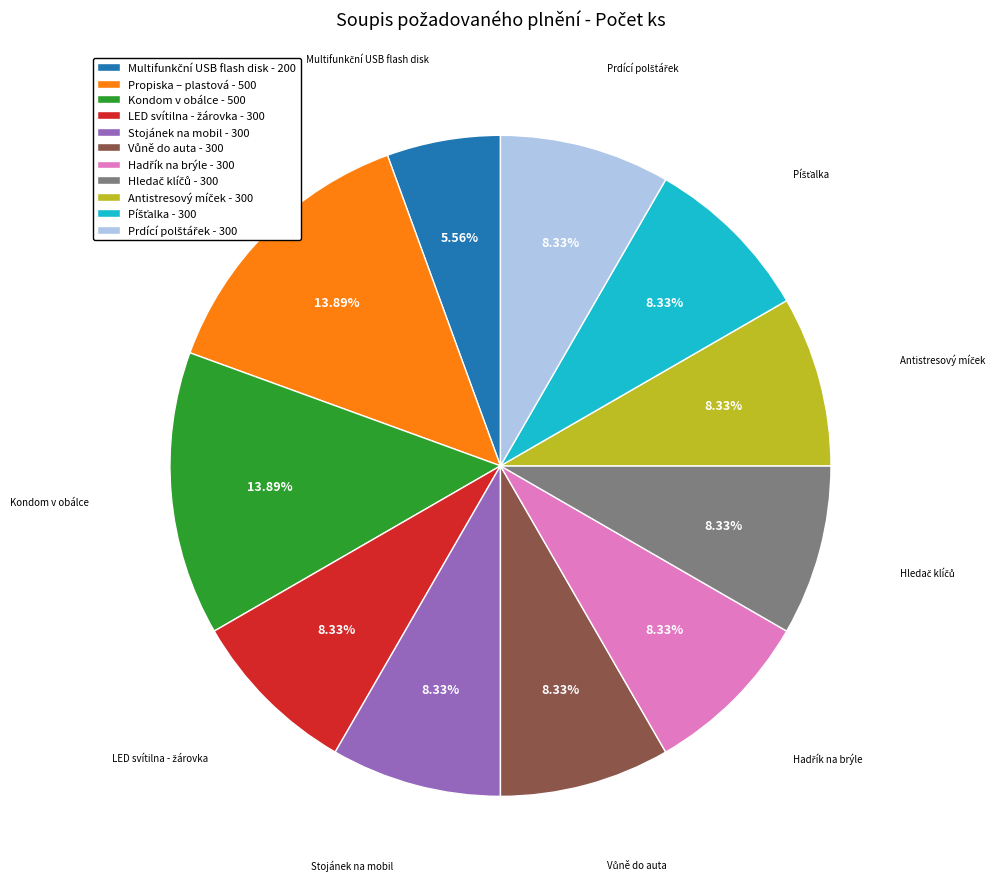

Is there any slice that represents more than half of the pie?

No